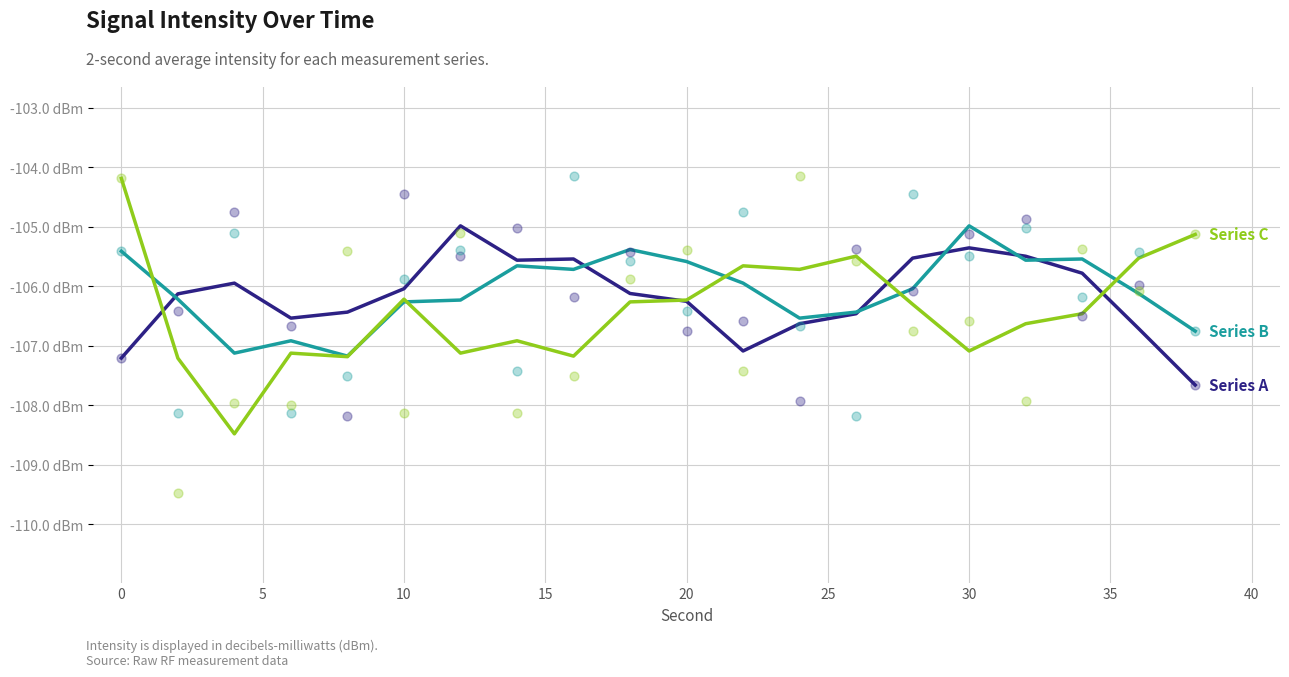

What is the total value across all series at 15?

-320.8